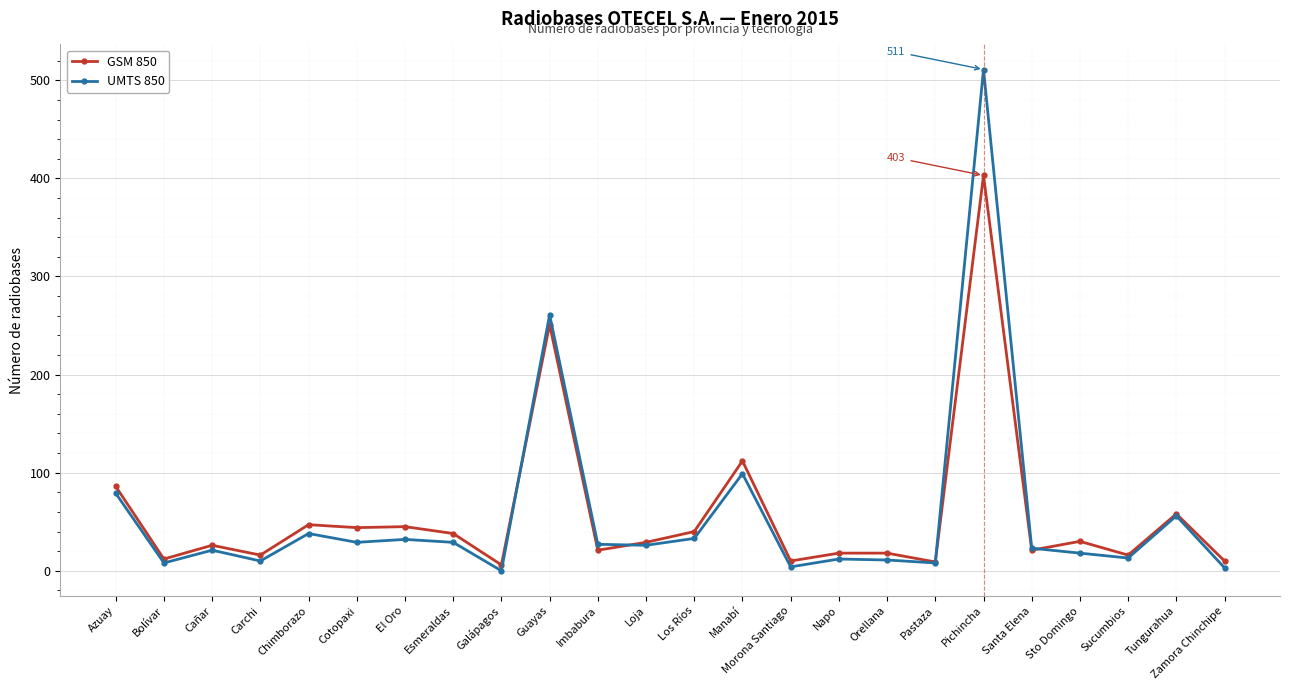

At which category is the sum across all series the highest?

Pichincha